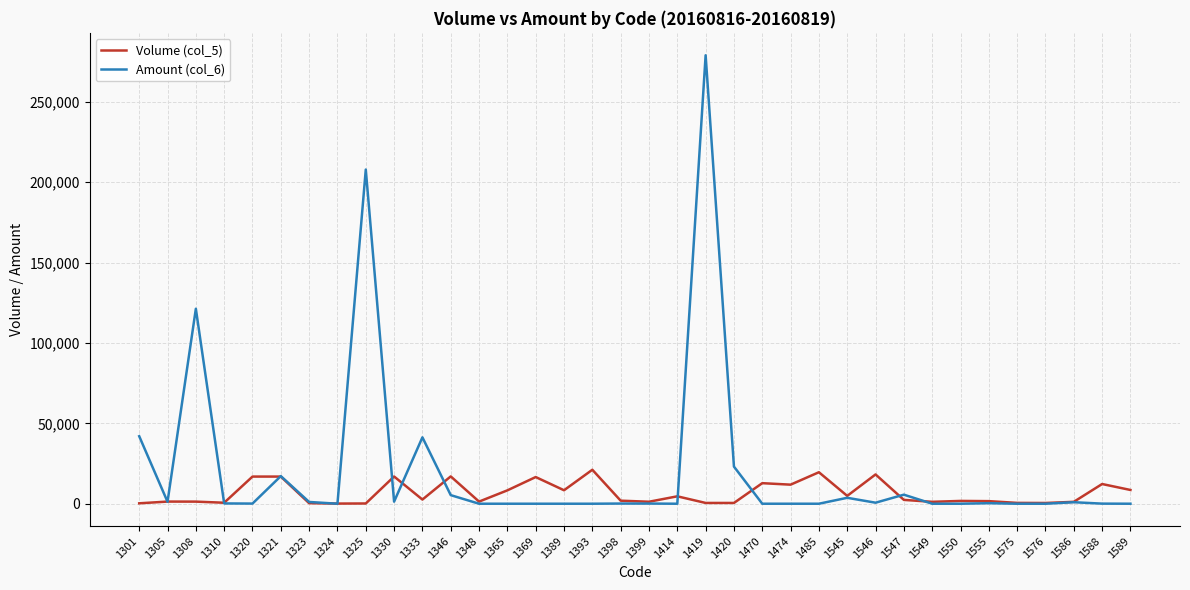

Between 1485 and 1586, which series saw the biggest shift?

Volume (col_5)